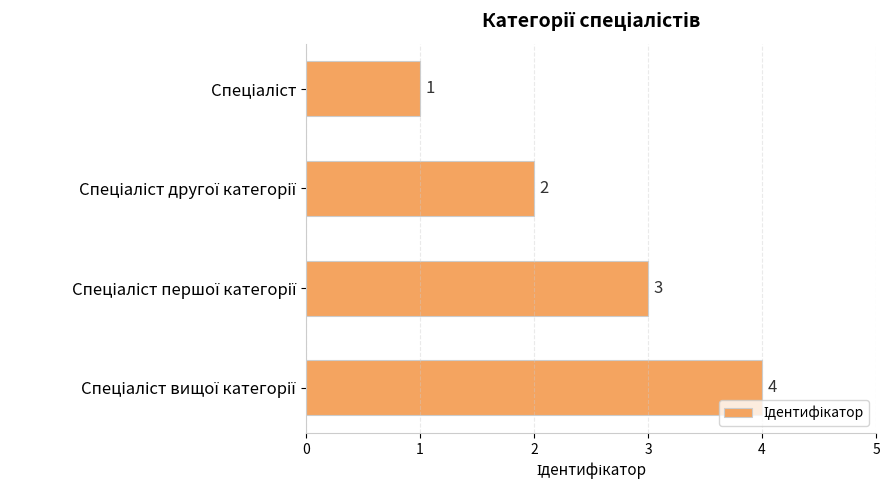

Are the bars grouped side by side (vs. stacked)?

No